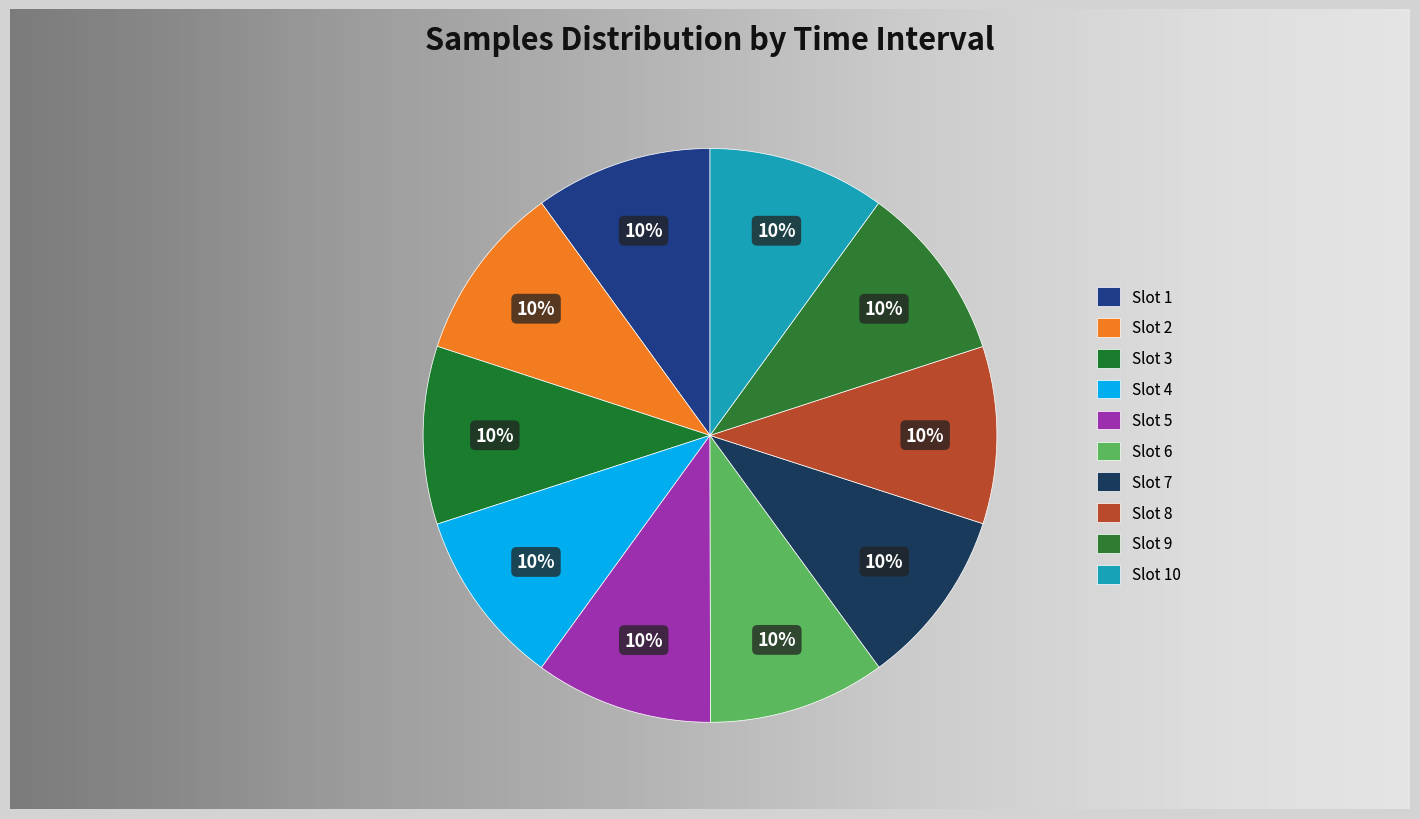

What portion of the pie excludes 2021/06/17 00:05?

90.0%